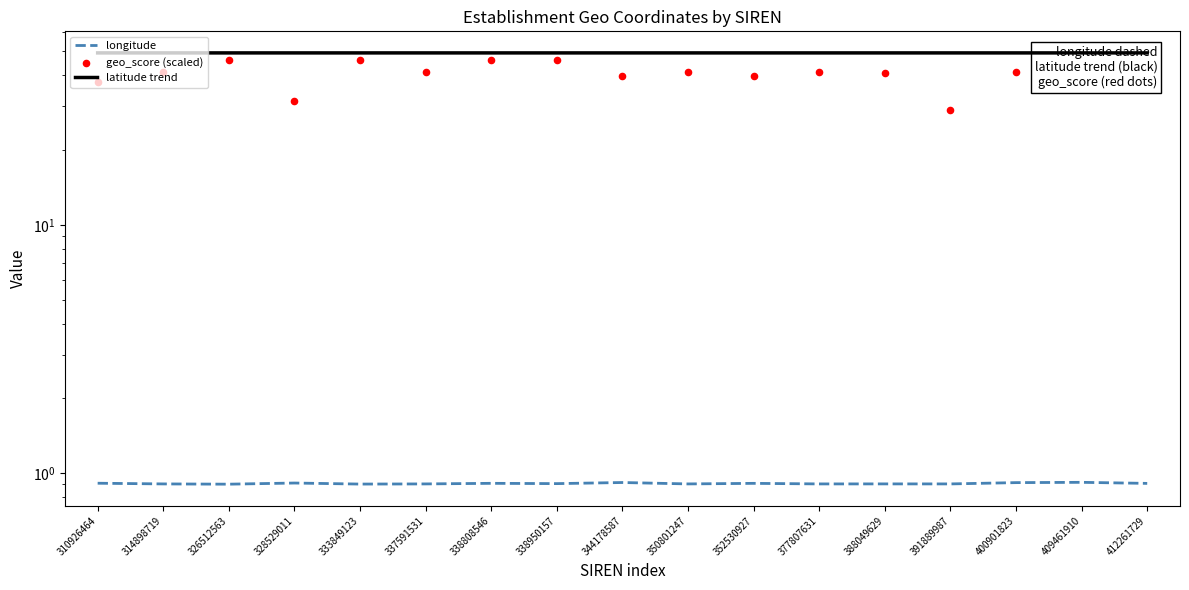

At which category is the sum across all series the highest?

338808546